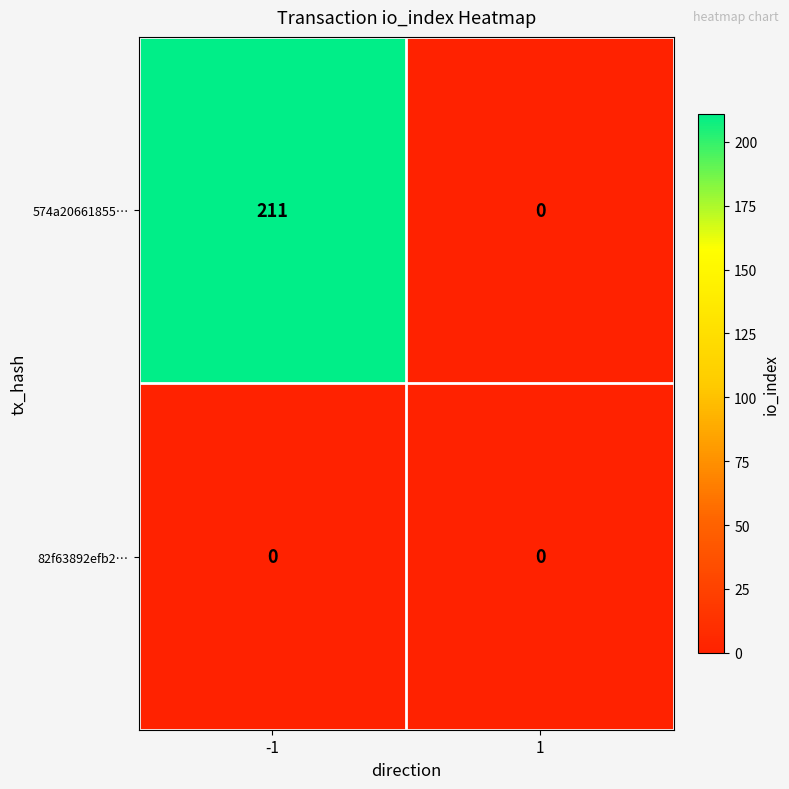

How many data points does each series have?

2